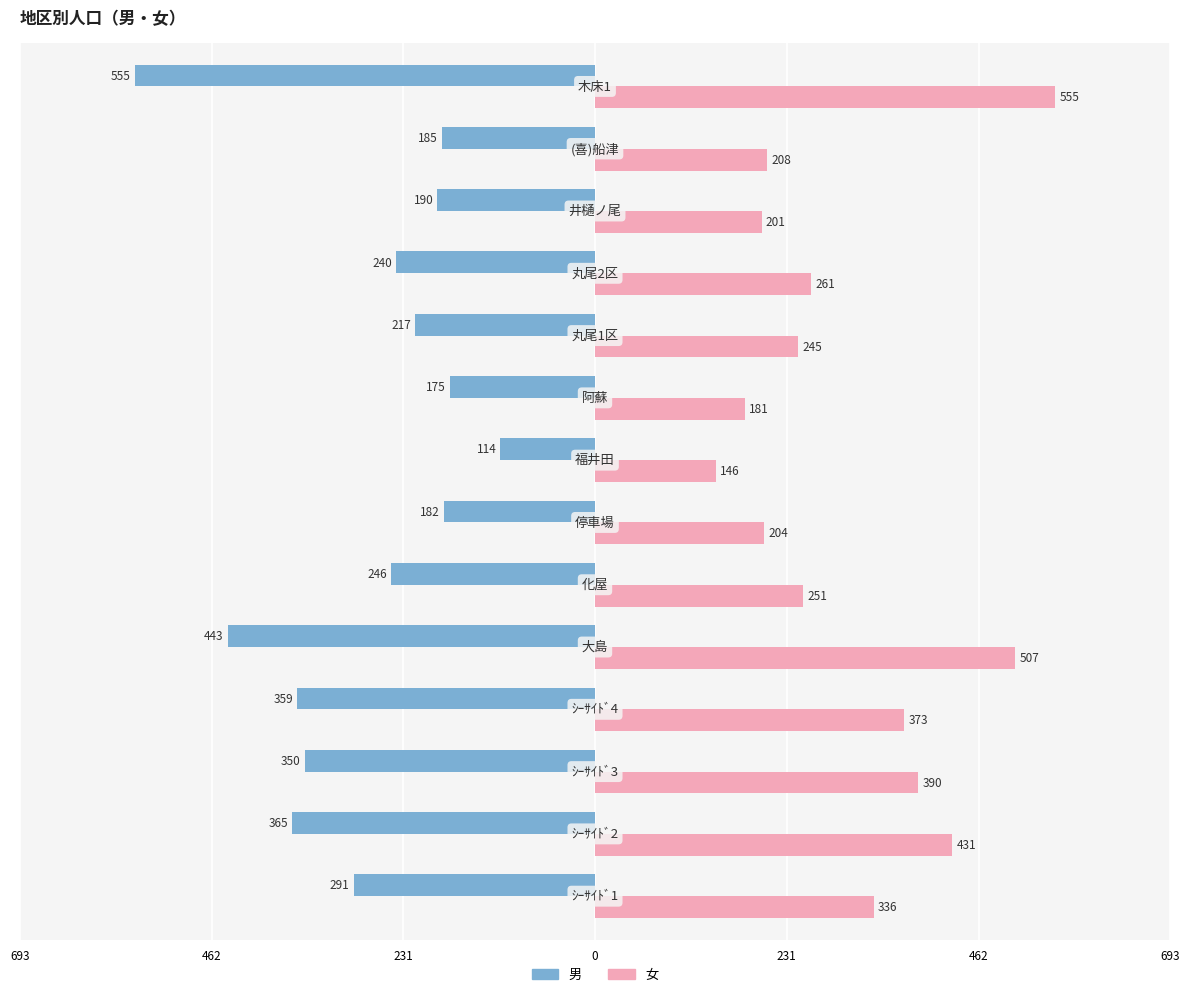

How many bars are there in each group?

2